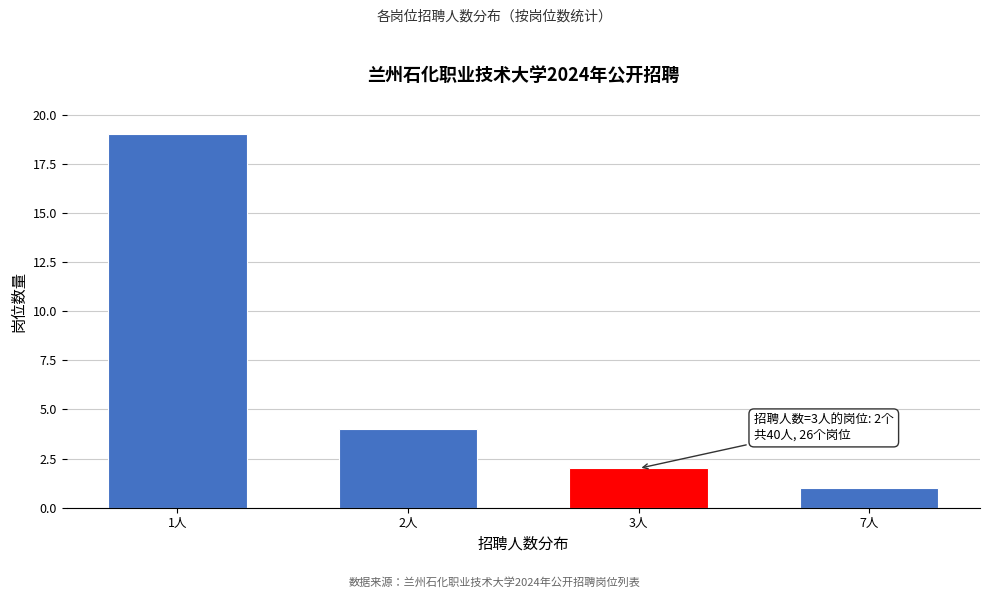

Reading right to left, extract all data points from this chart.

7人=1	3人=2	2人=4	1人=19